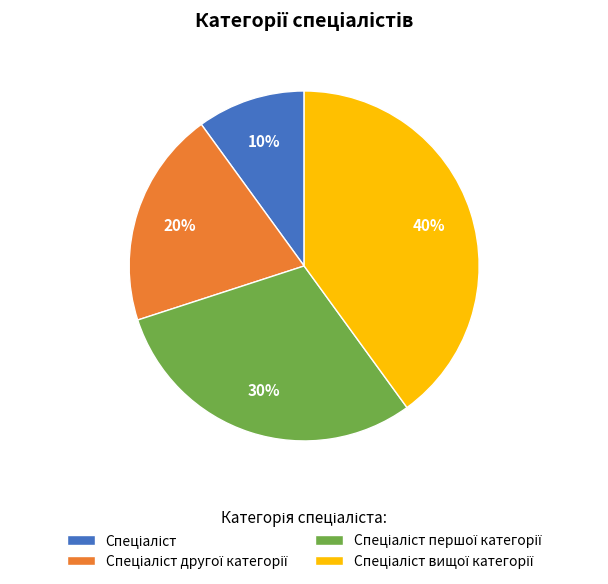

Does any single category account for the majority?

No